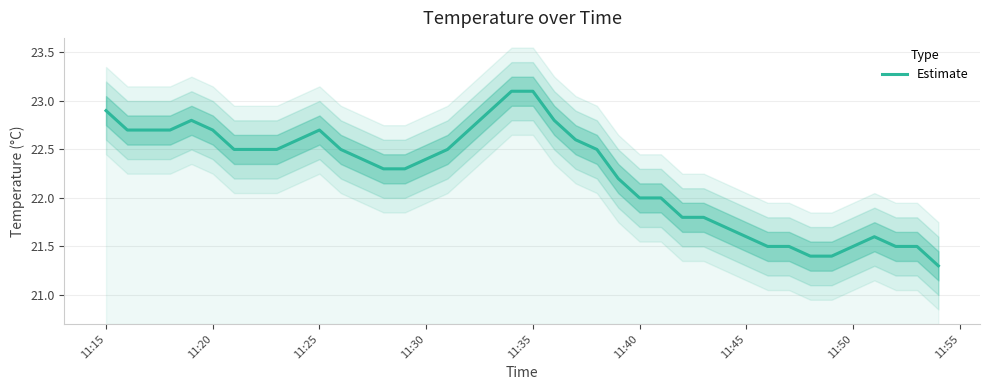

Reading left to right, what are all the values shown in this chart?

22.9	22.7	22.7	22.7	22.8	22.7	22.5	22.5	22.5	22.6	22.7	22.5	22.4	22.3	22.3	22.4	22.5	22.7	22.9	23.1	23.1	22.8	22.6	22.5	22.2	22.0	22.0	21.8	21.8	21.7	21.6	21.5	21.5	21.4	21.4	21.5	21.6	21.5	21.5	21.3